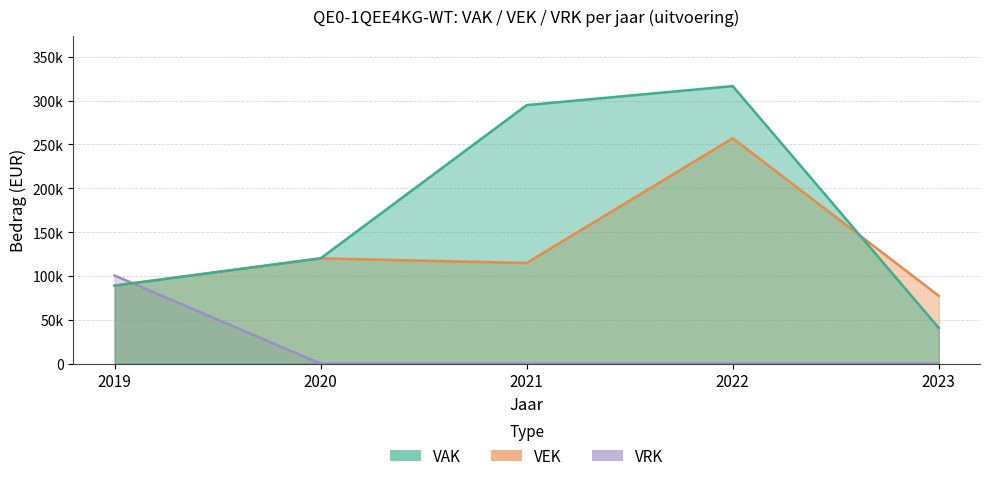

What is the spread (max minus min) of values at 2022?

316447